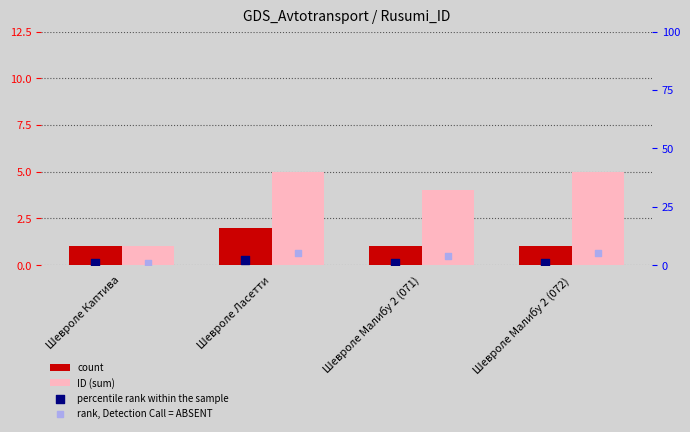

Which series has the widest spread of Y values?

ID (sum)